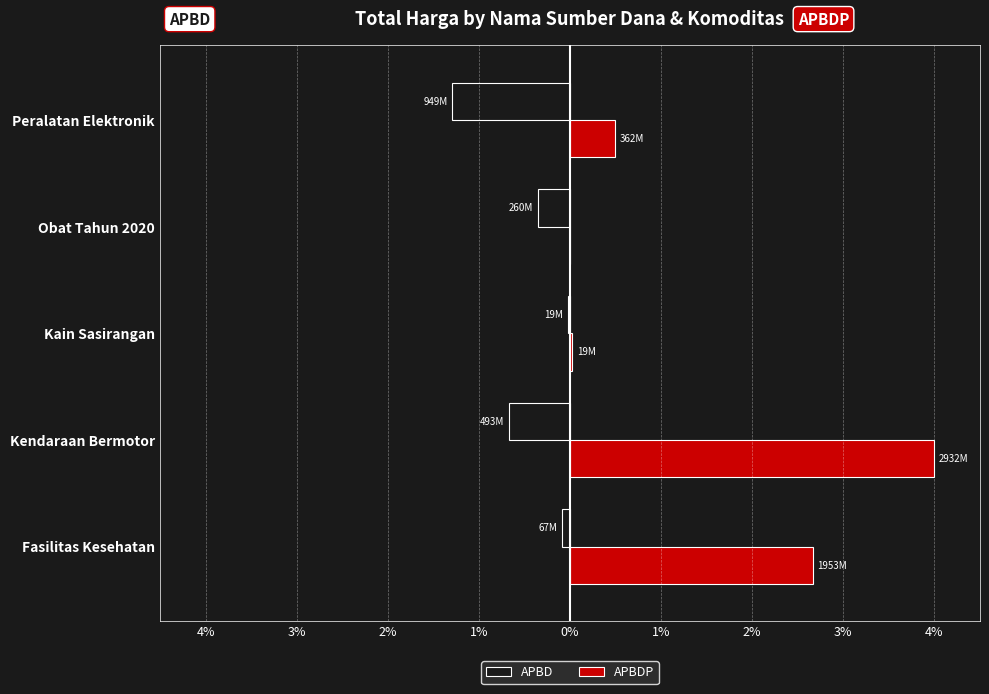

Rank the series by their average value, from lowest to highest.

APBD, APBDP